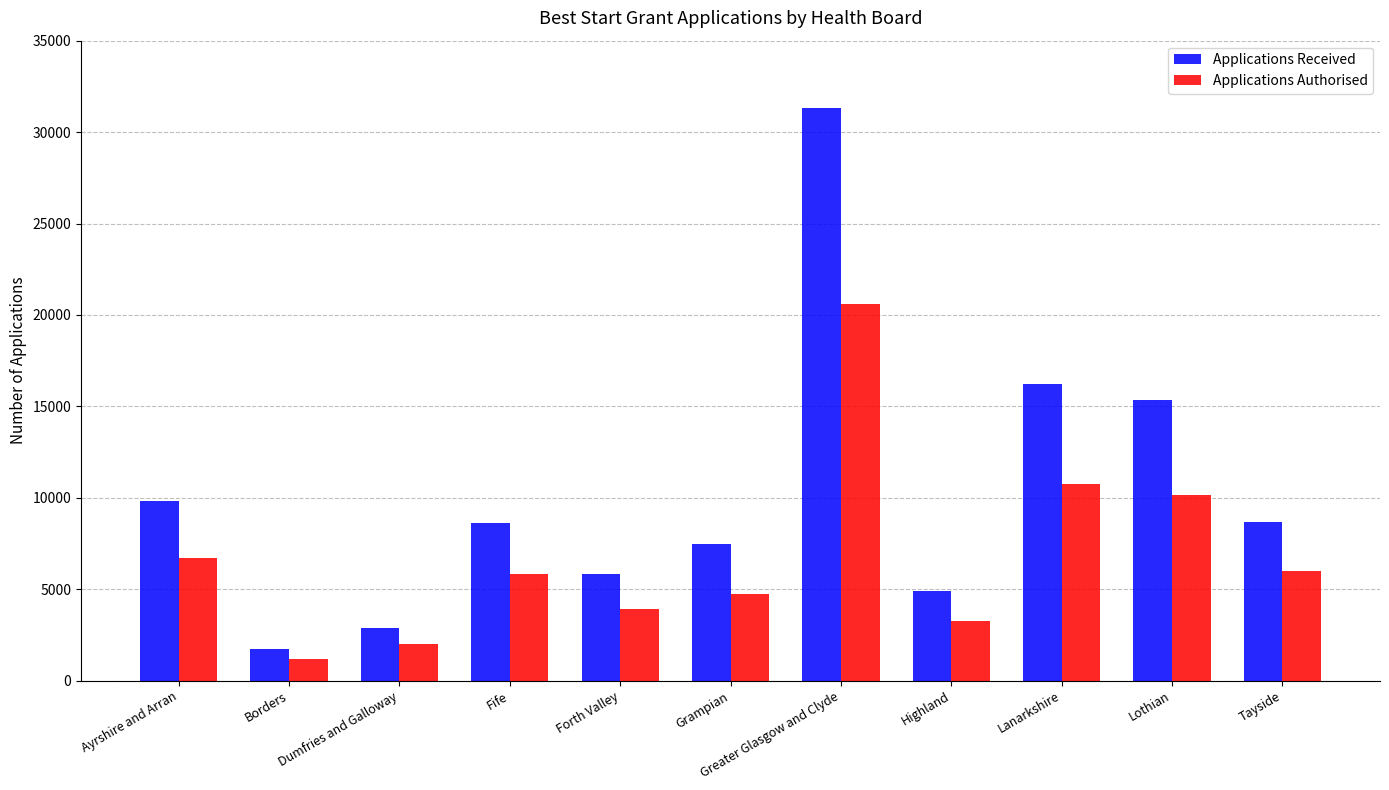

At how many categories does at least one series exceed 25903?

1